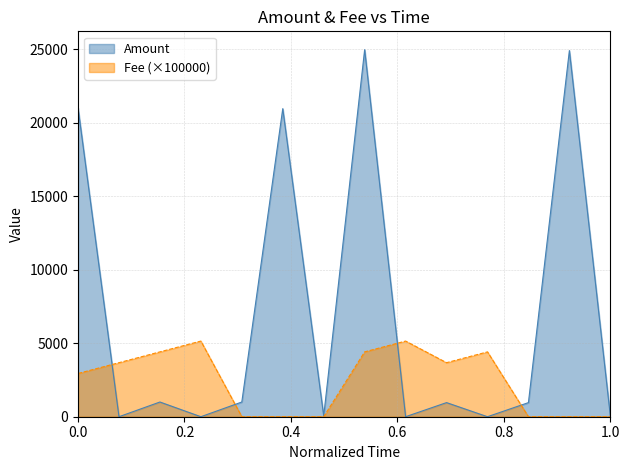

Which series changed the most between 2021-05-26 06:50:09 and 2021-05-26 08:30:07?

Amount